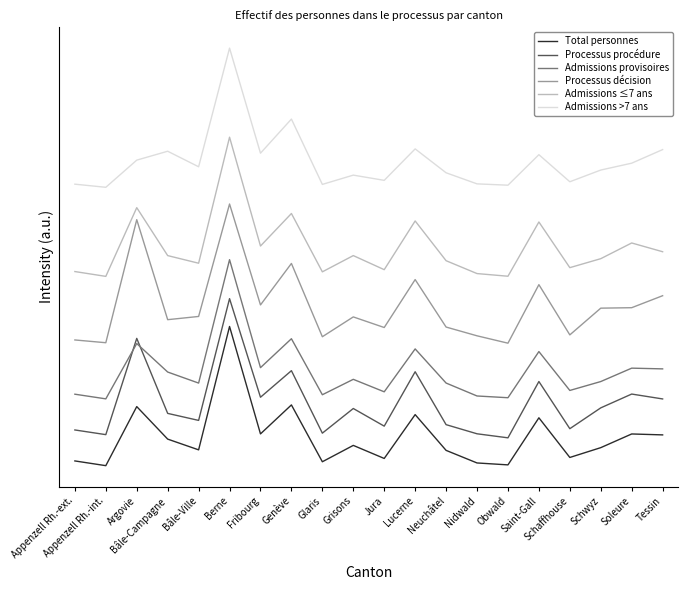

What are all the series names shown in the legend?

Total personnes, Processus procédure, Admissions provisoires, Processus décision, Admissions ≤7 ans, Admissions >7 ans